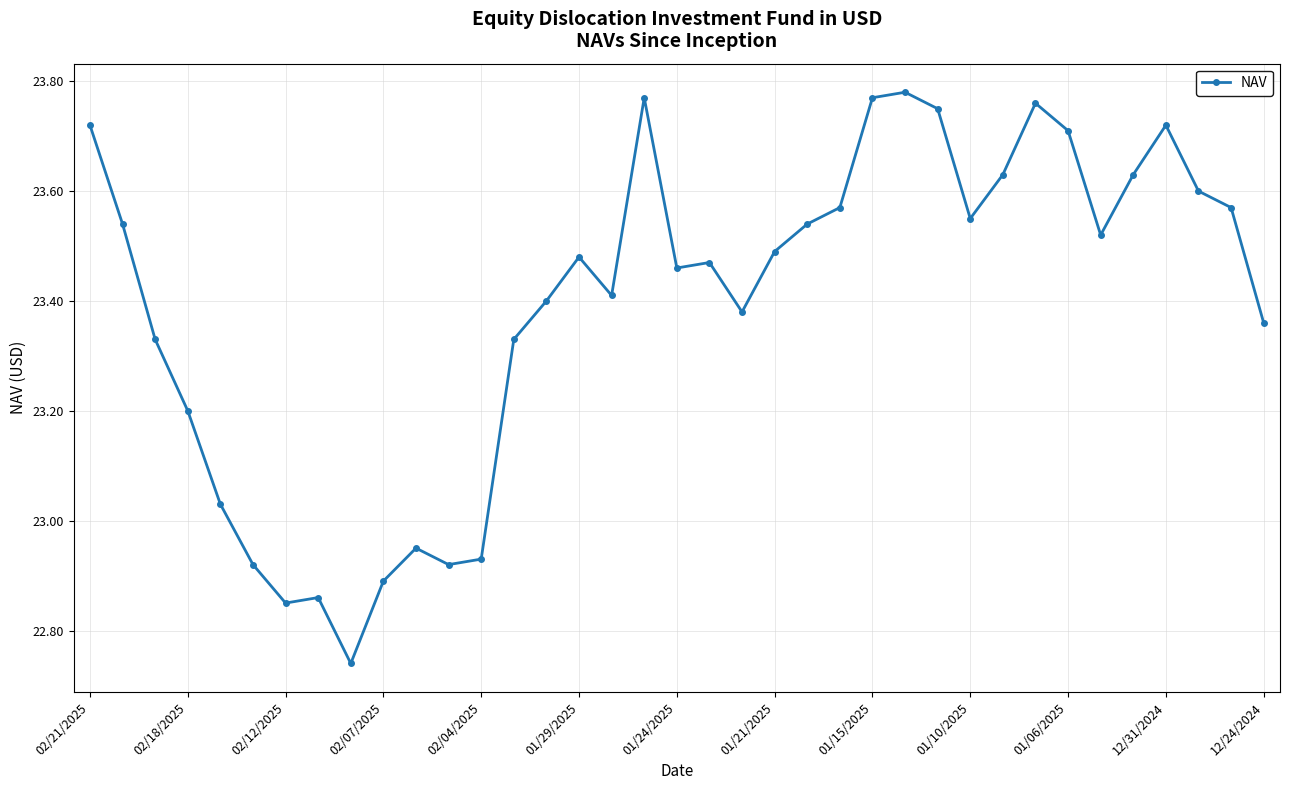

True or false: the data has more than 1 interior local peaks.

True